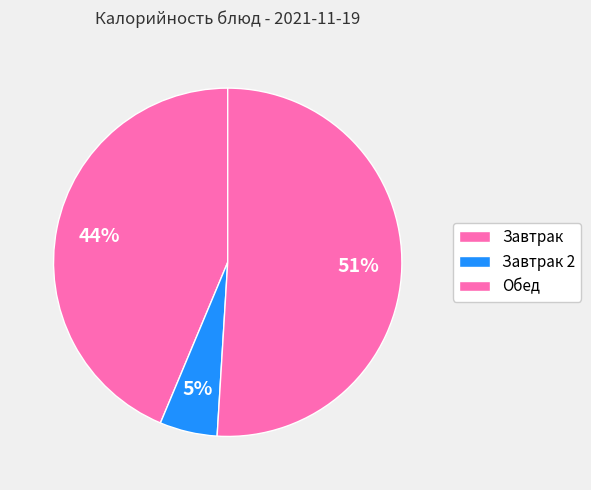

Which category has the smallest portion of the pie?

Завтрак 2